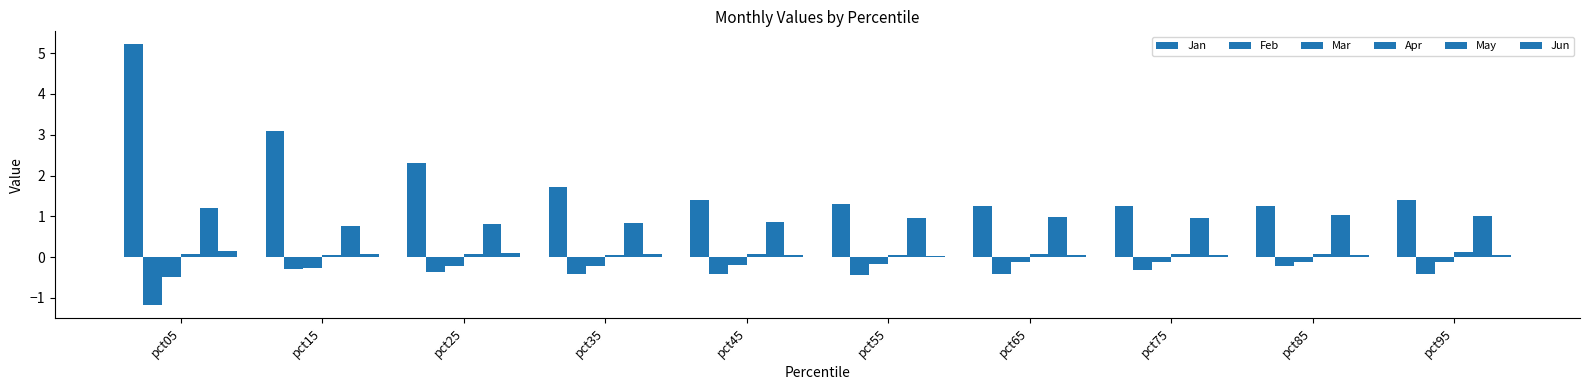

What is the greatest value displayed?

5.2